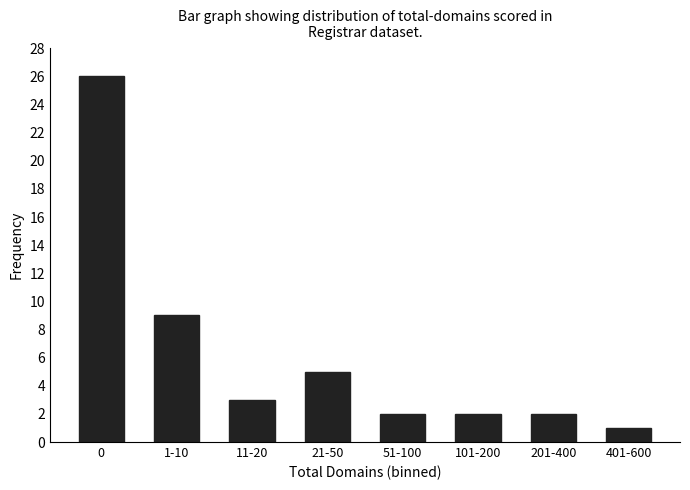

Reading left to right, transcribe all the data shown in this chart.

0=26	1-10=9	11-20=3	21-50=5	51-100=2	101-200=2	201-400=2	401-600=1